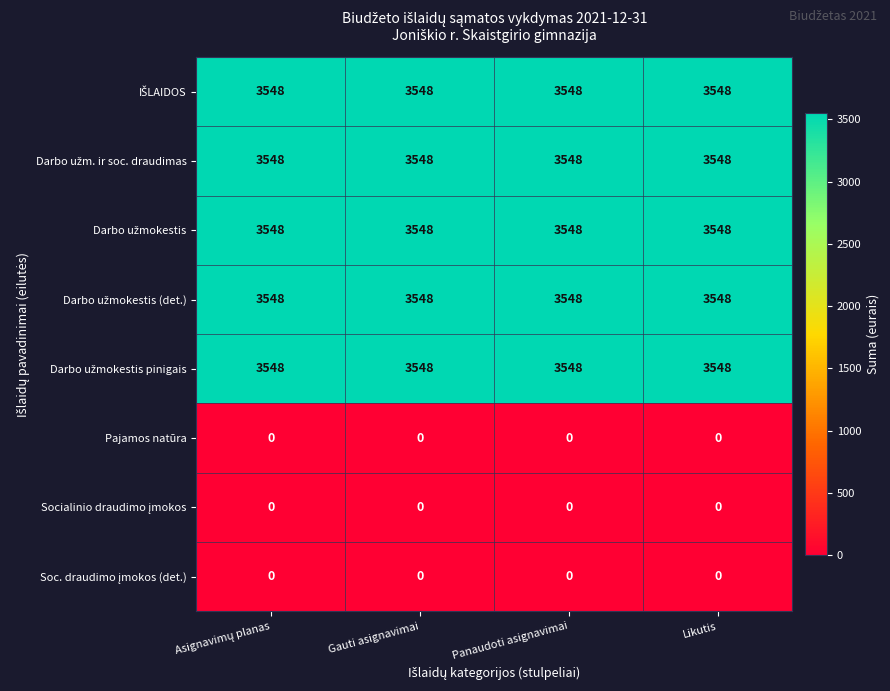

At how many categories does at least one series exceed 407?

4